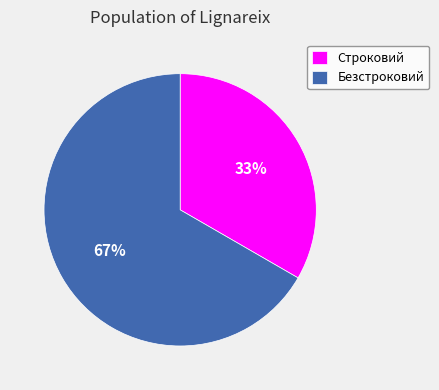

How many segments does this pie chart have?

2